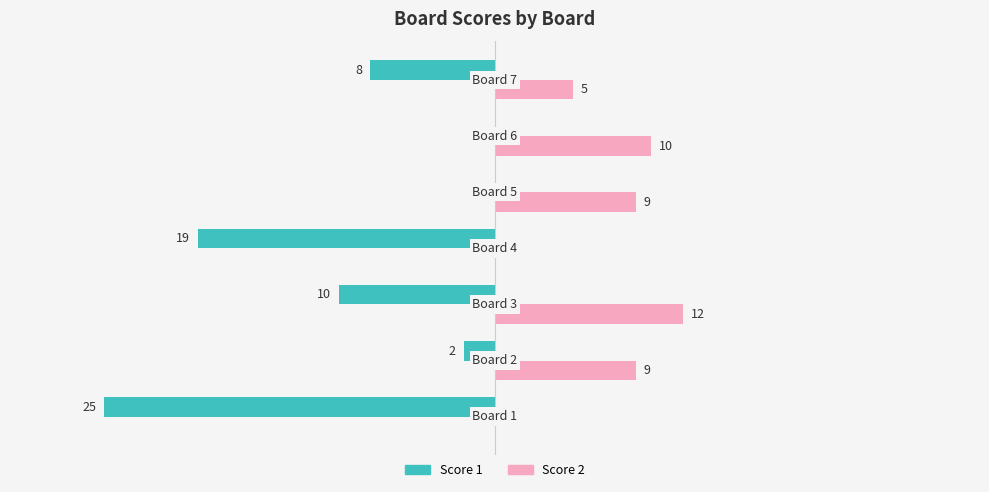

Which series has the largest total across all categories?

Score 2